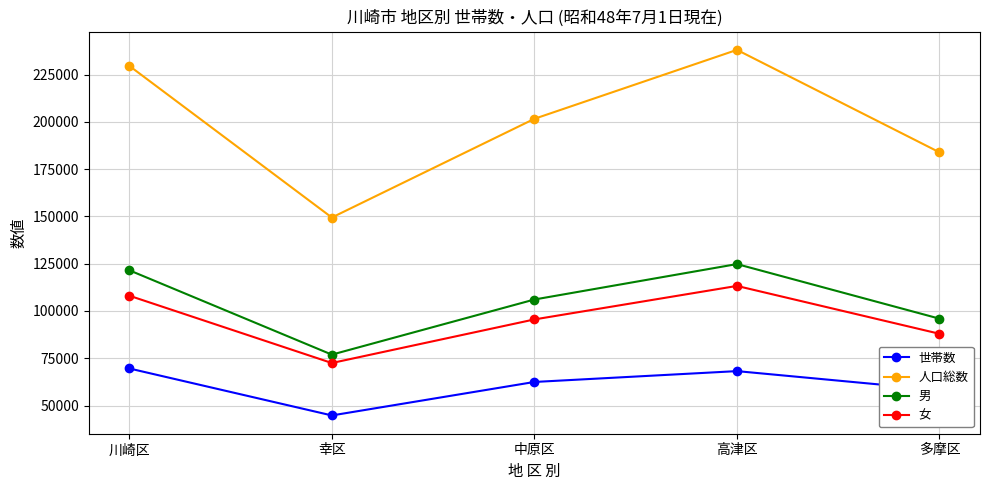

What are all the series names shown in the legend?

世帯数, 人口総数, 男, 女